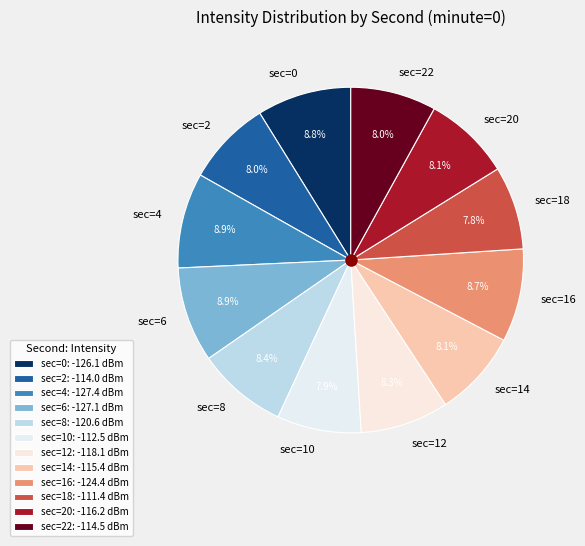

How many slices are in this pie chart?

12